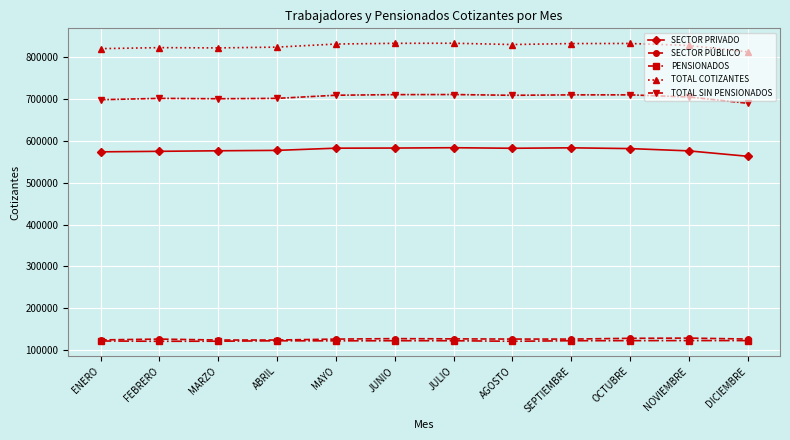

What position from the right is DICIEMBRE?

1